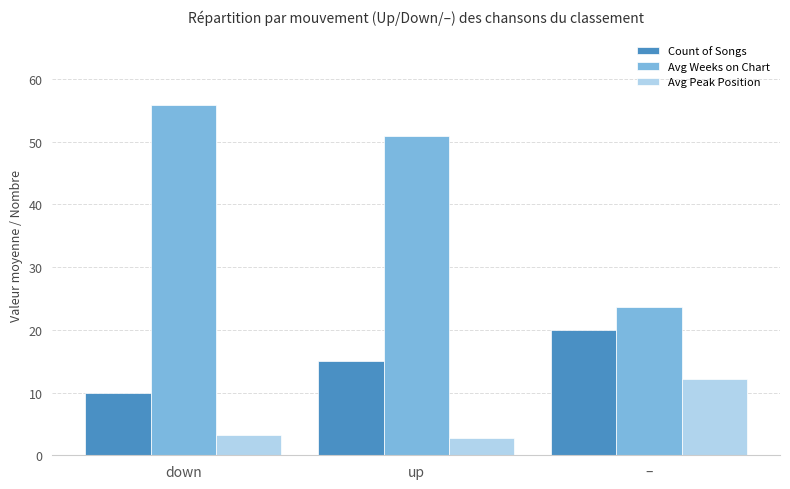

What is the sum of all Avg Peak Position values?

18.1